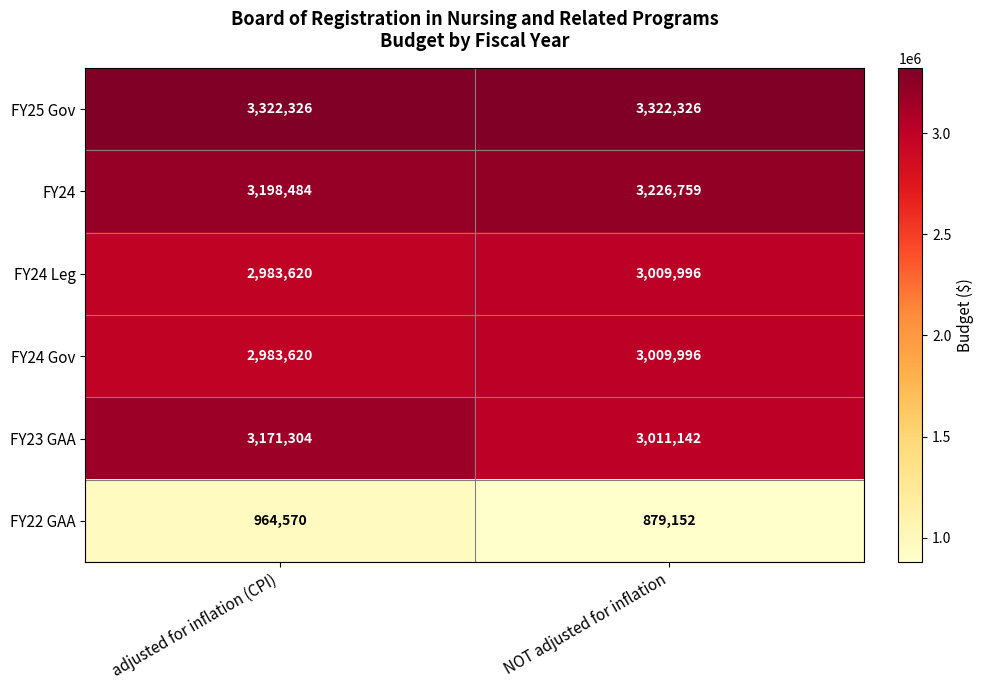

Is it true that FY24 Leg equals 1492010 at NOT adjusted for inflation?

False